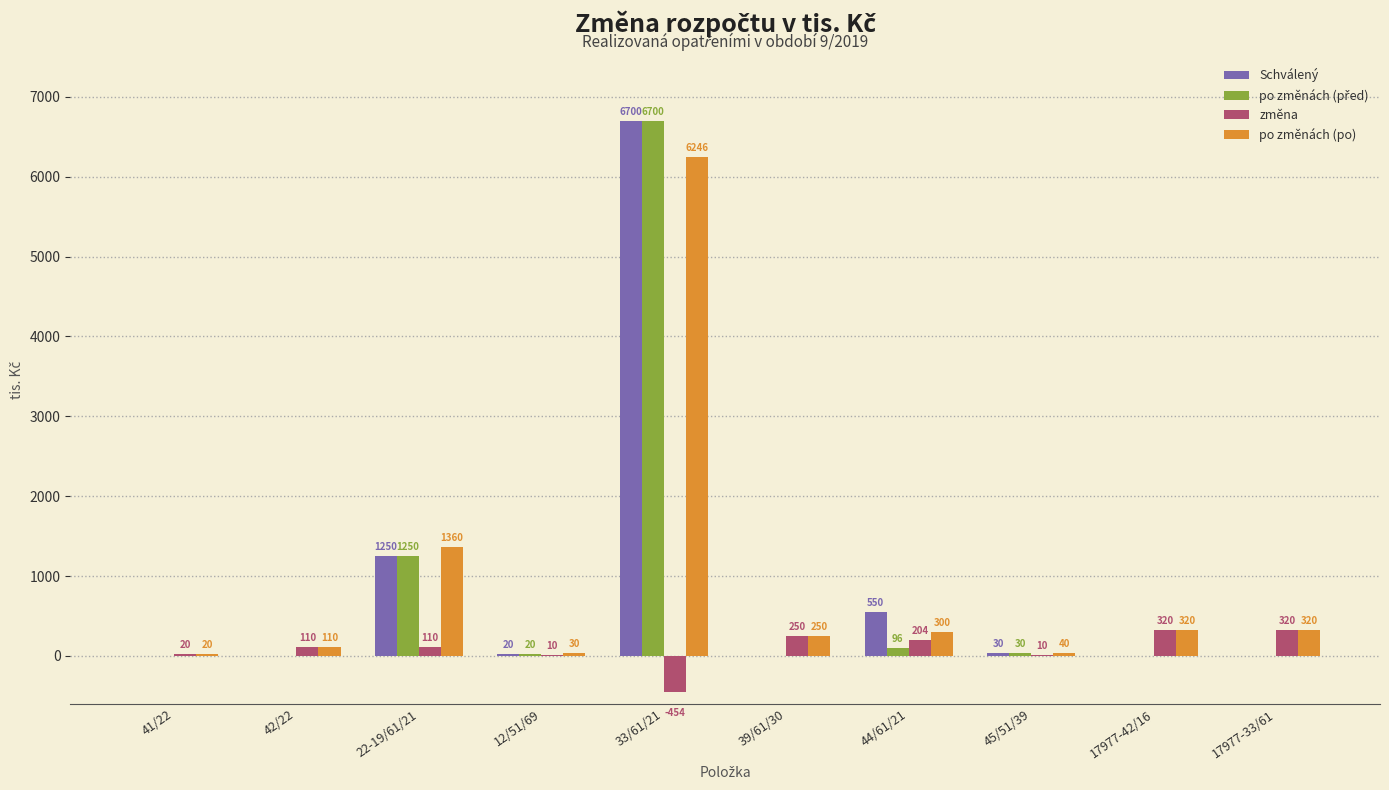

Count the number of data series in this chart.

4